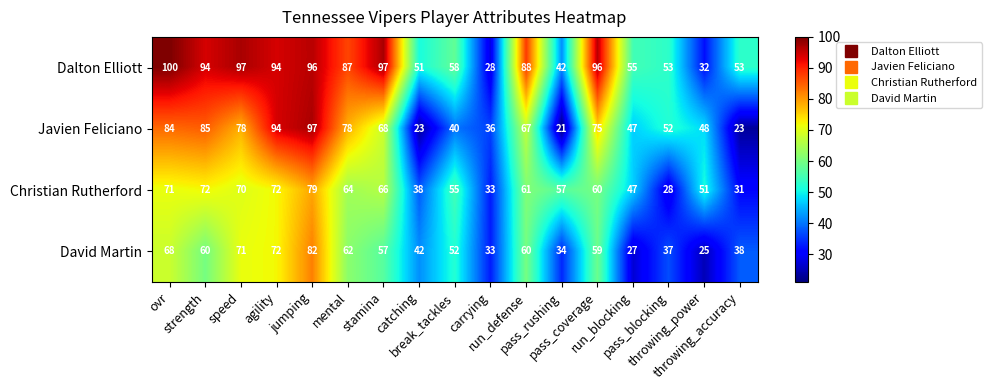

What is the maximum value shown in the chart?

100